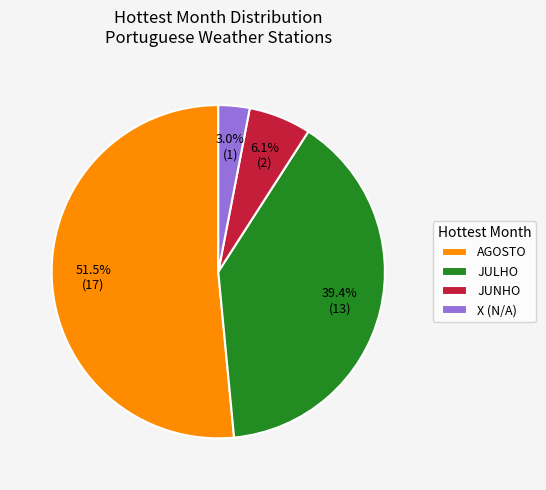

Is the sum of JULHO and JUNHO greater than half?

No